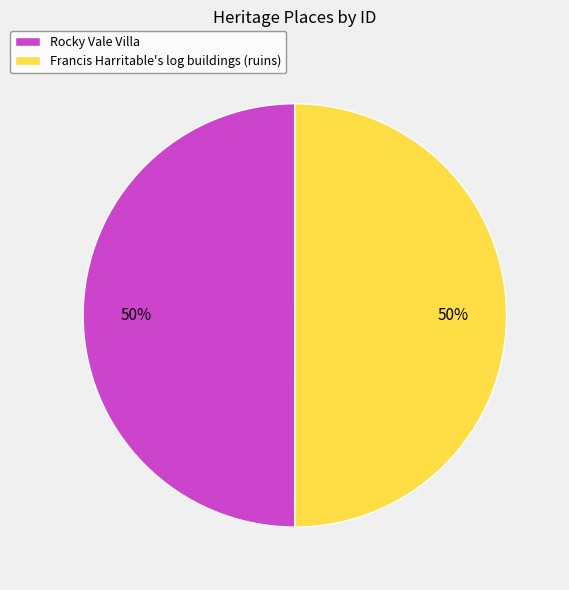

How many slices are in this pie chart?

2